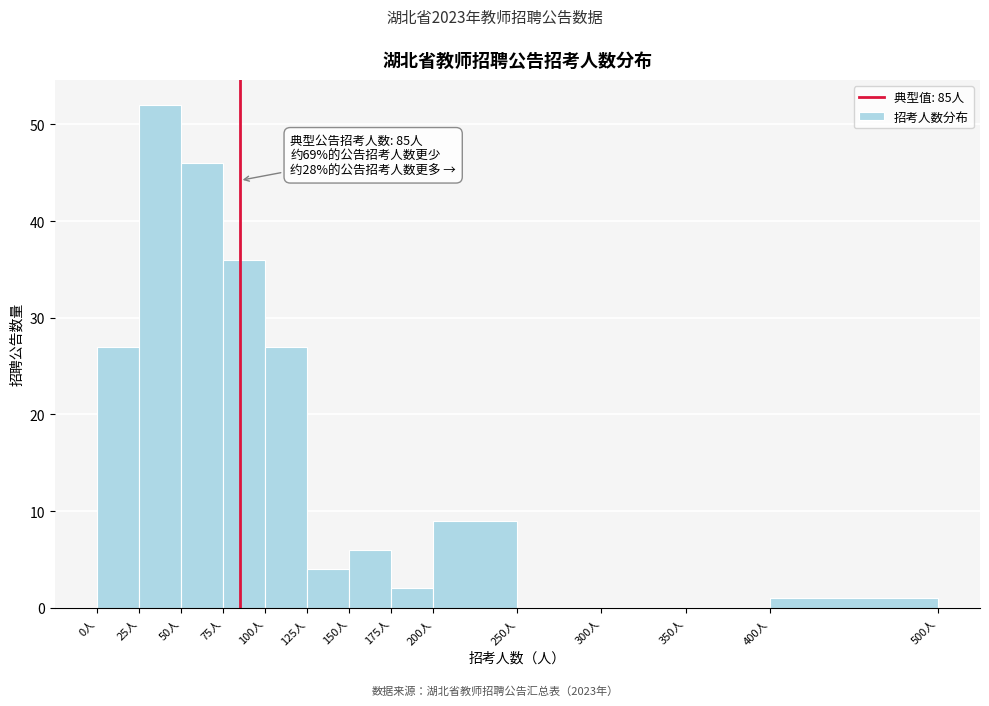

Which range on the x-axis has the tallest bar?

25 to 50